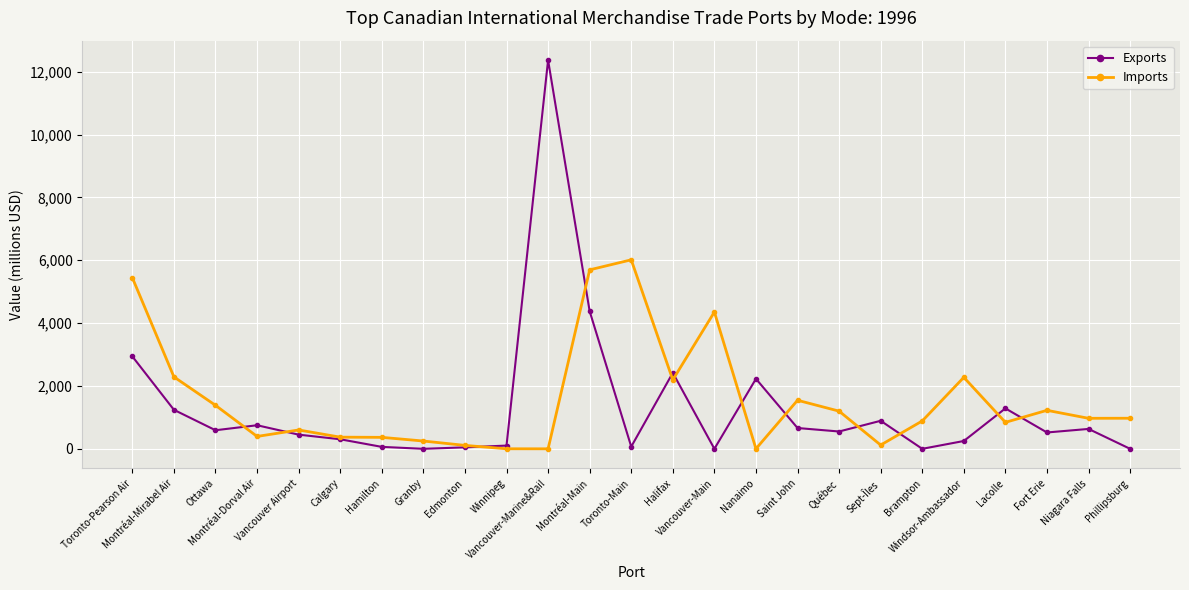

Rank the series by their average value, from highest to lowest.

Imports, Exports